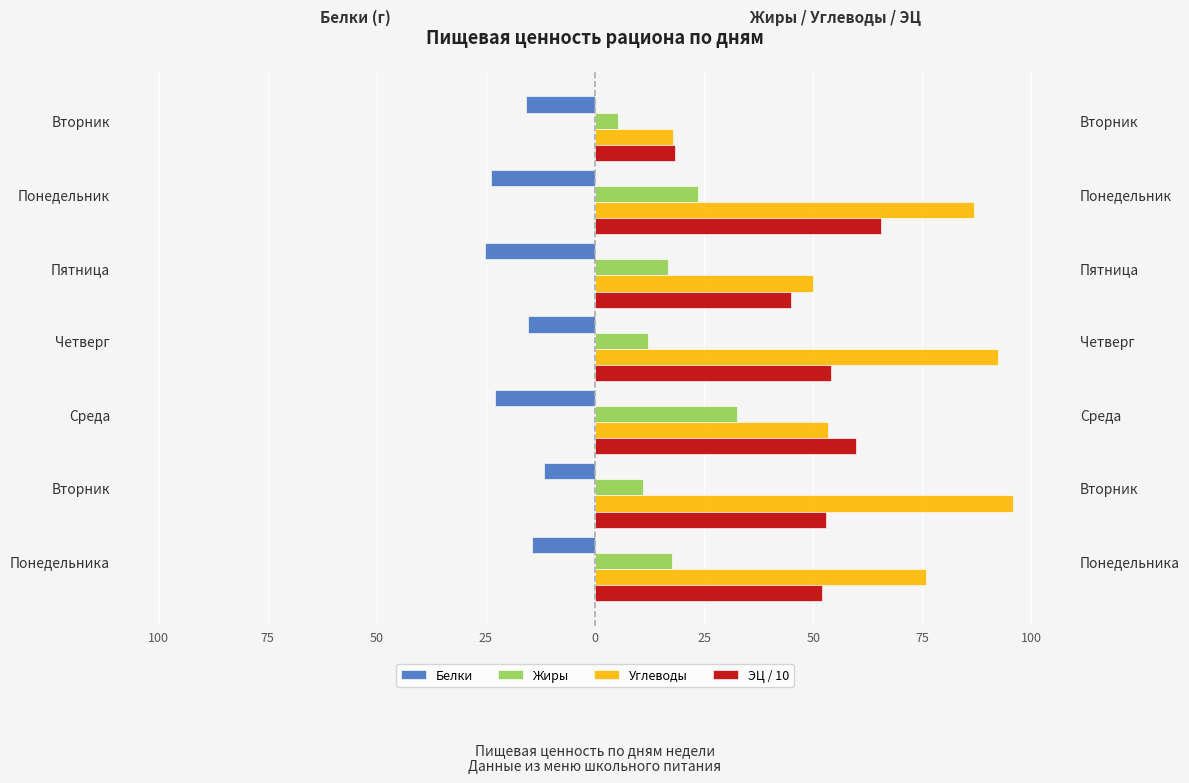

What is the average value of the Белки series?

-18.4